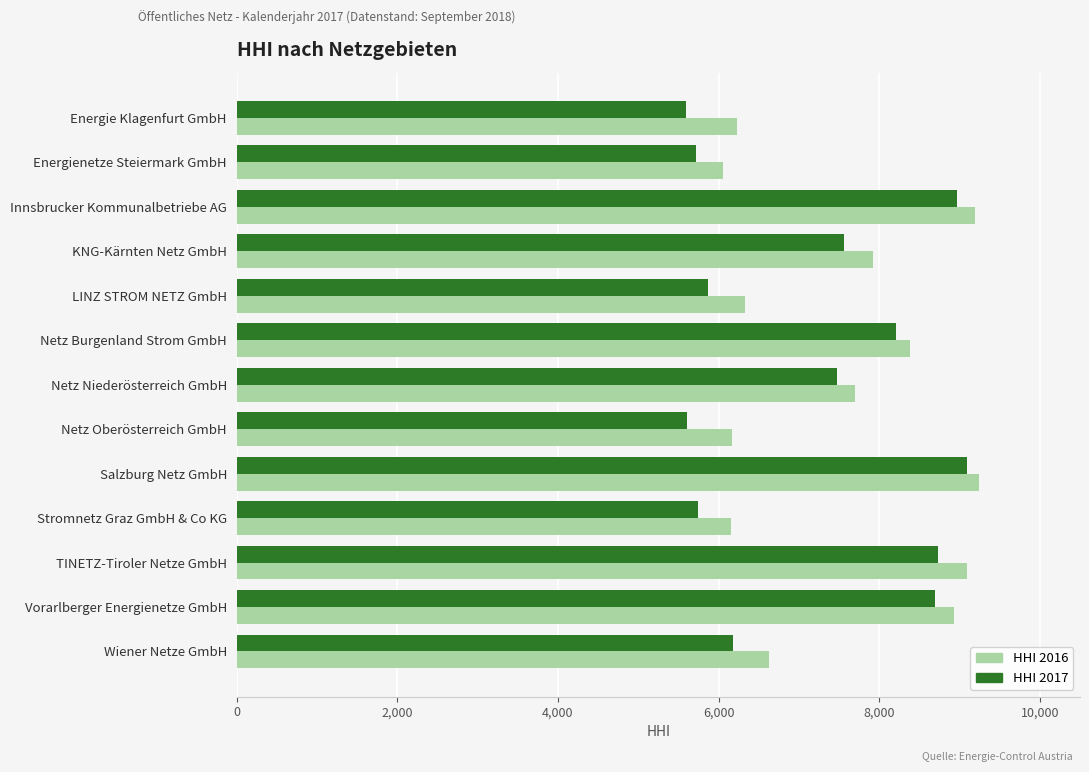

How many data points in HHI 2017 are above 7472?

7